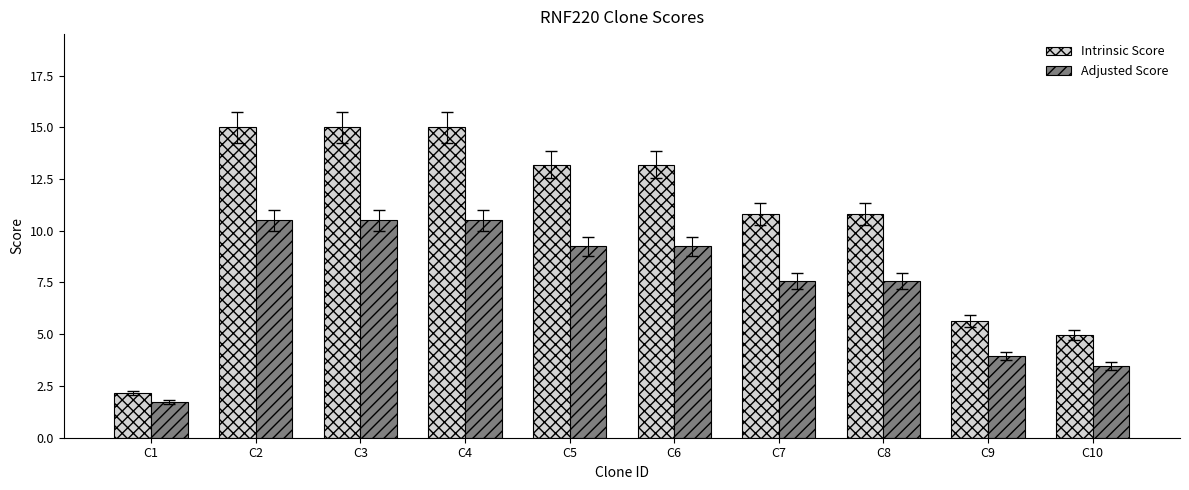

List the series in order of their overall mean, highest first.

Intrinsic Score, Adjusted Score